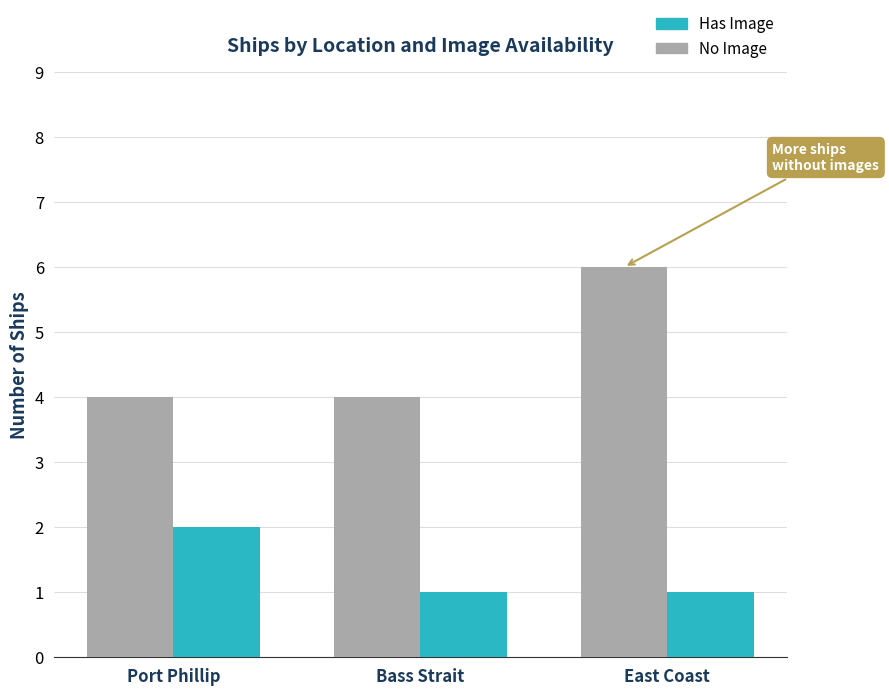

At East Coast, list the series in order from smallest to largest.

Has Image, No Image